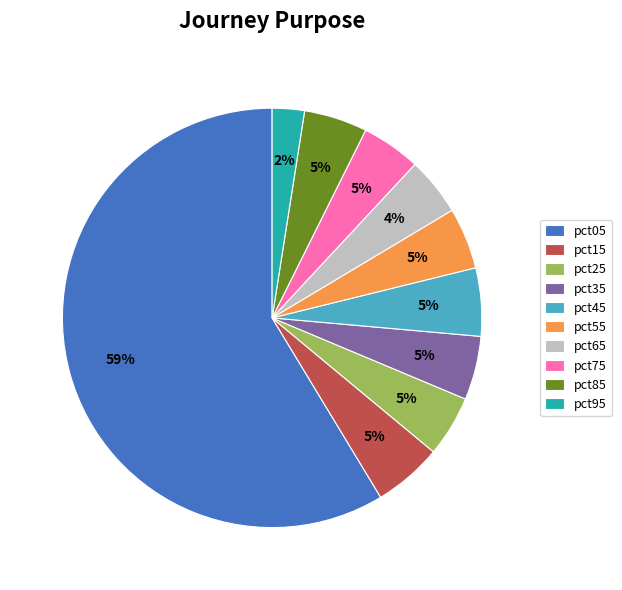

To the nearest percent, what is the average slice percentage?

10%